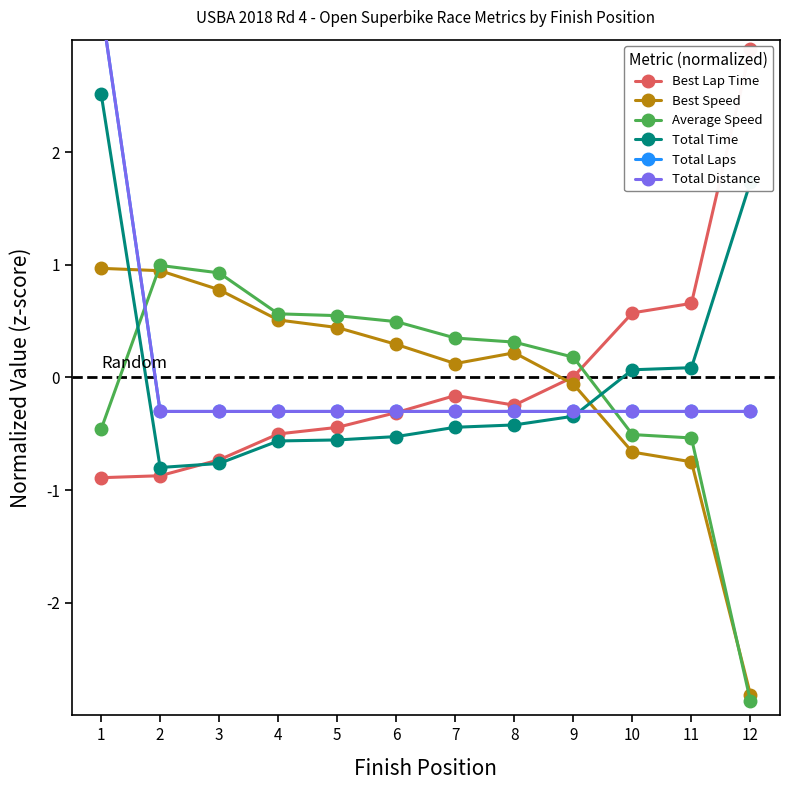

Which series ends up on top after the final intersection of Total Laps and Average Speed?

Total Laps